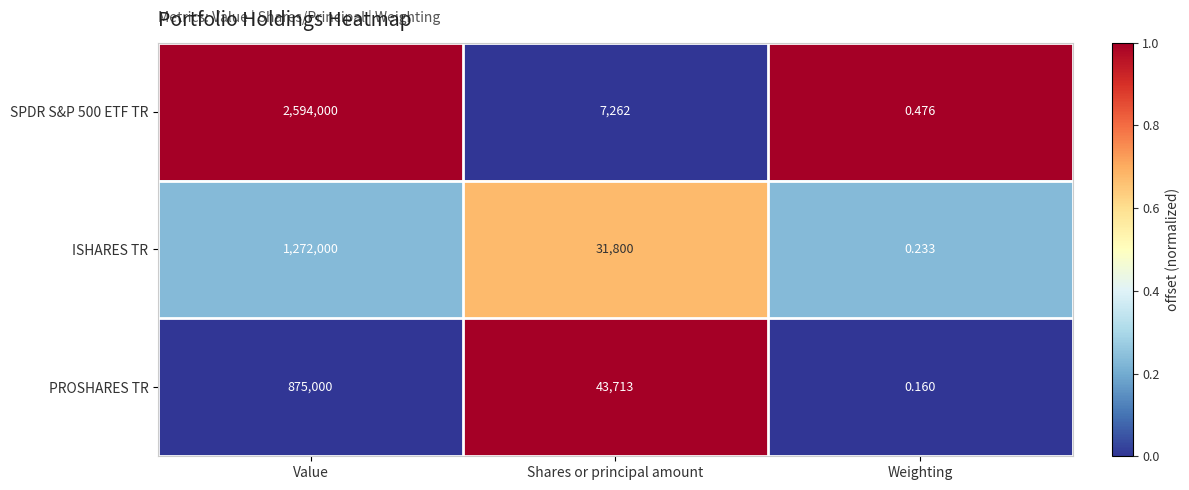

At which category is the sum across all series the highest?

Value